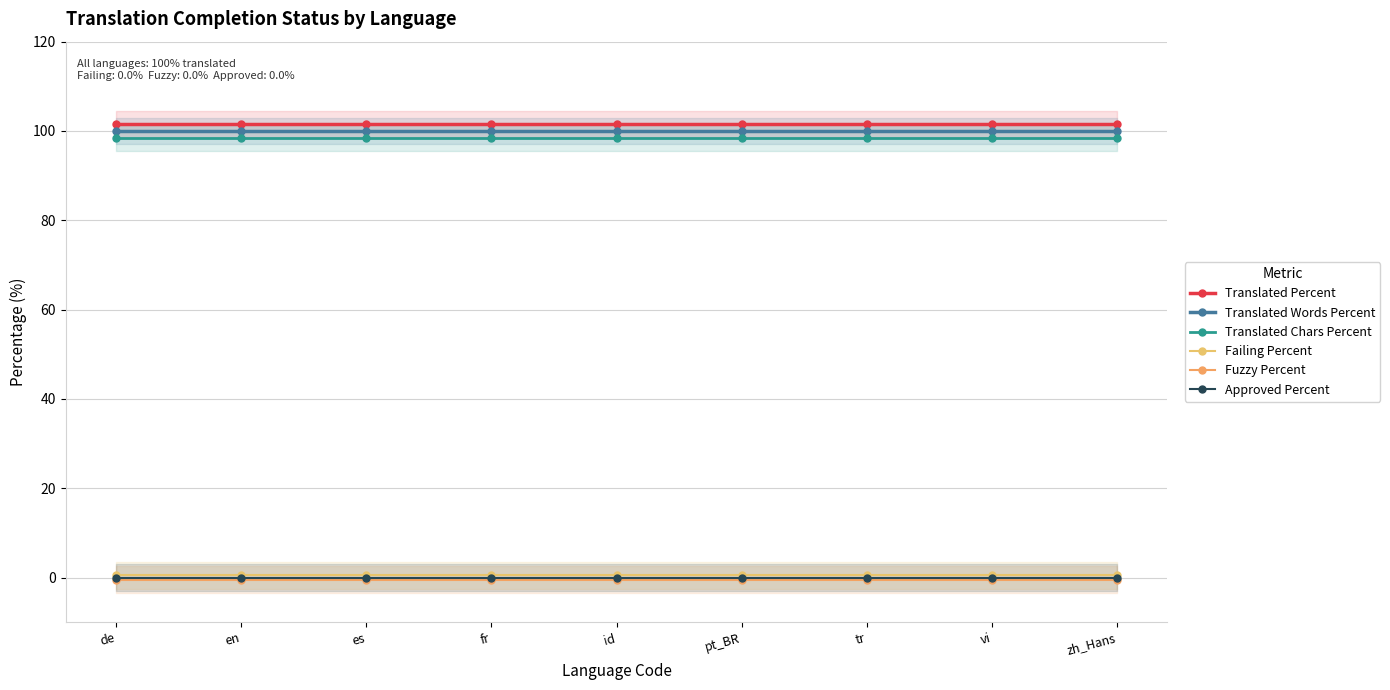

Reading right to left, transcribe all the data shown in this chart.

Translated Percent: 101.5	101.5	101.5	101.5	101.5	101.5	101.5	101.5	101.5
Translated Words Percent: 100.0	100.0	100.0	100.0	100.0	100.0	100.0	100.0	100.0
Translated Chars Percent: 98.5	98.5	98.5	98.5	98.5	98.5	98.5	98.5	98.5
Failing Percent: 0.5	0.5	0.5	0.5	0.5	0.5	0.5	0.5	0.5
Fuzzy Percent: -0.5	-0.5	-0.5	-0.5	-0.5	-0.5	-0.5	-0.5	-0.5
Approved Percent: 0.0	0.0	0.0	0.0	0.0	0.0	0.0	0.0	0.0